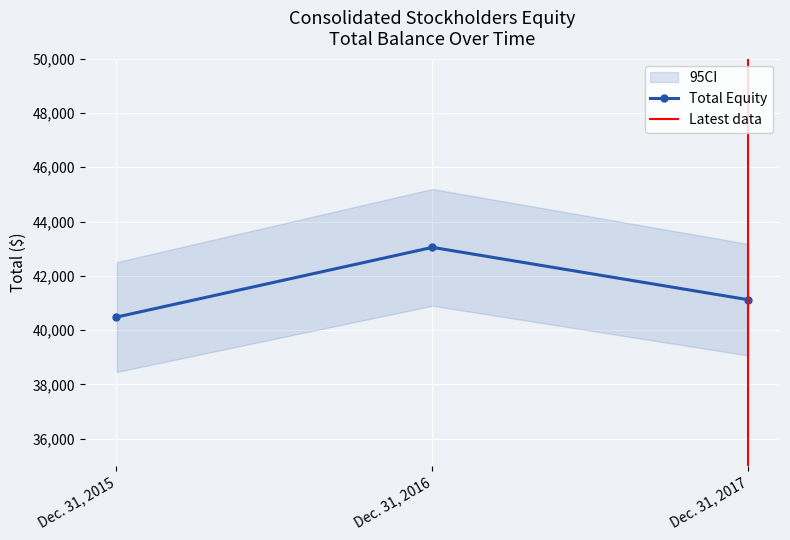

Reading right to left, what are all the values shown in this chart?

41117	43048	40479